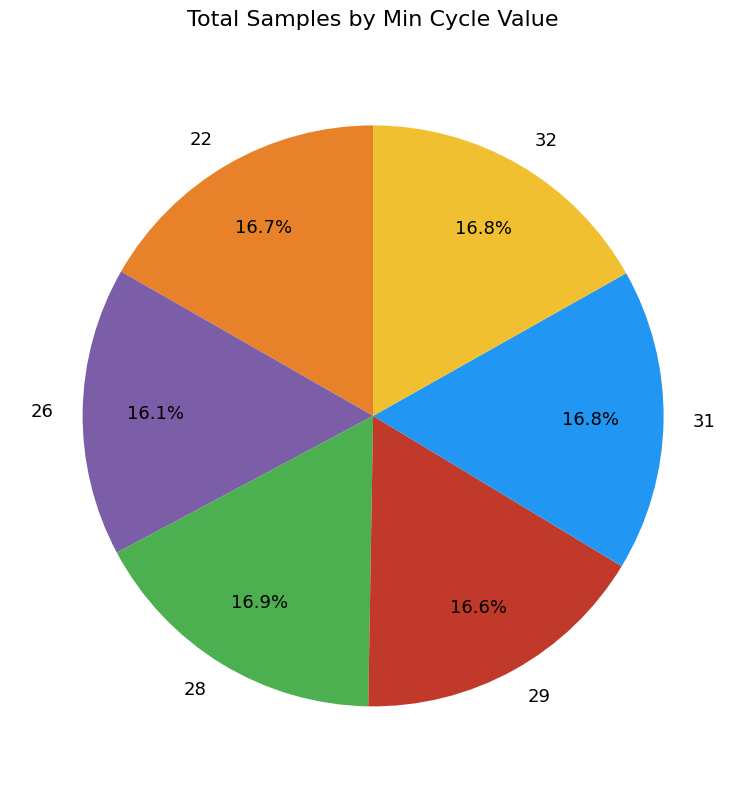

To the nearest percent, what is the average slice percentage?

17%